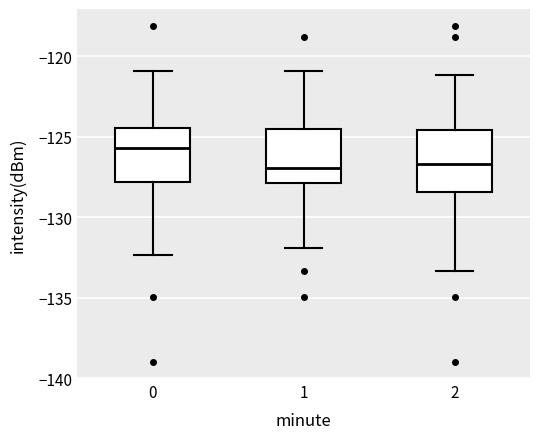

Reading left to right, read every box against the y-axis: the position of its median line, the range the box covers, and the ends of its whiskers. The values are not printed on the chart, so give them approximately, as read against the axis.

0: median -125.5, box -128.0 to -124.5, whiskers -132.5 to -121.0
1: median -127.0, box -128.0 to -124.5, whiskers -132.0 to -121.0
2: median -126.5, box -128.5 to -124.5, whiskers -133.5 to -121.0